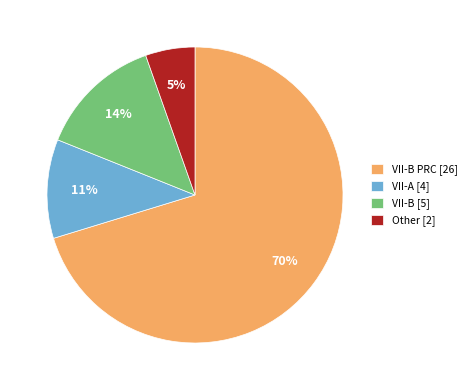

Combined, do Other [2] and VII-B [5] account for over 50%?

No